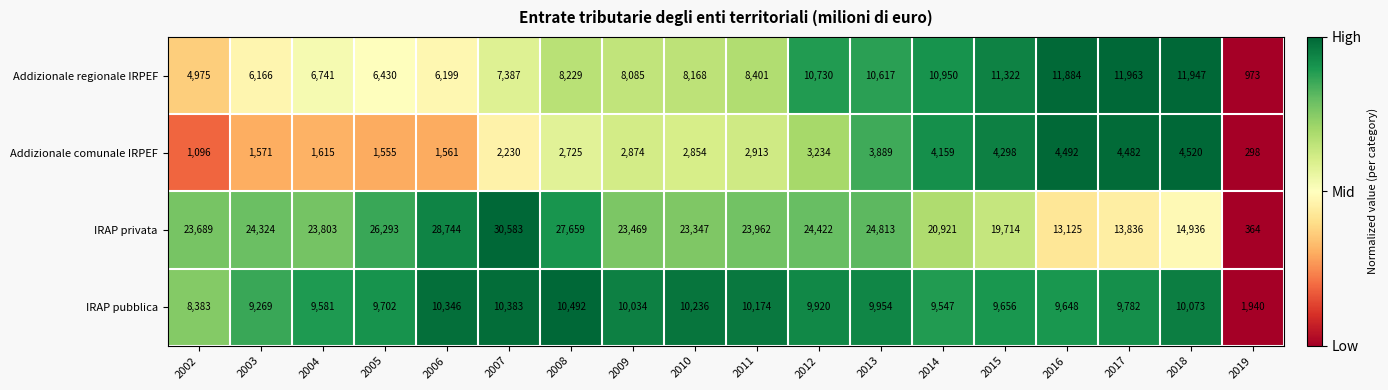

What value does the Addizionale regionale IRPEF series have at 2014, to the nearest 10?

10950